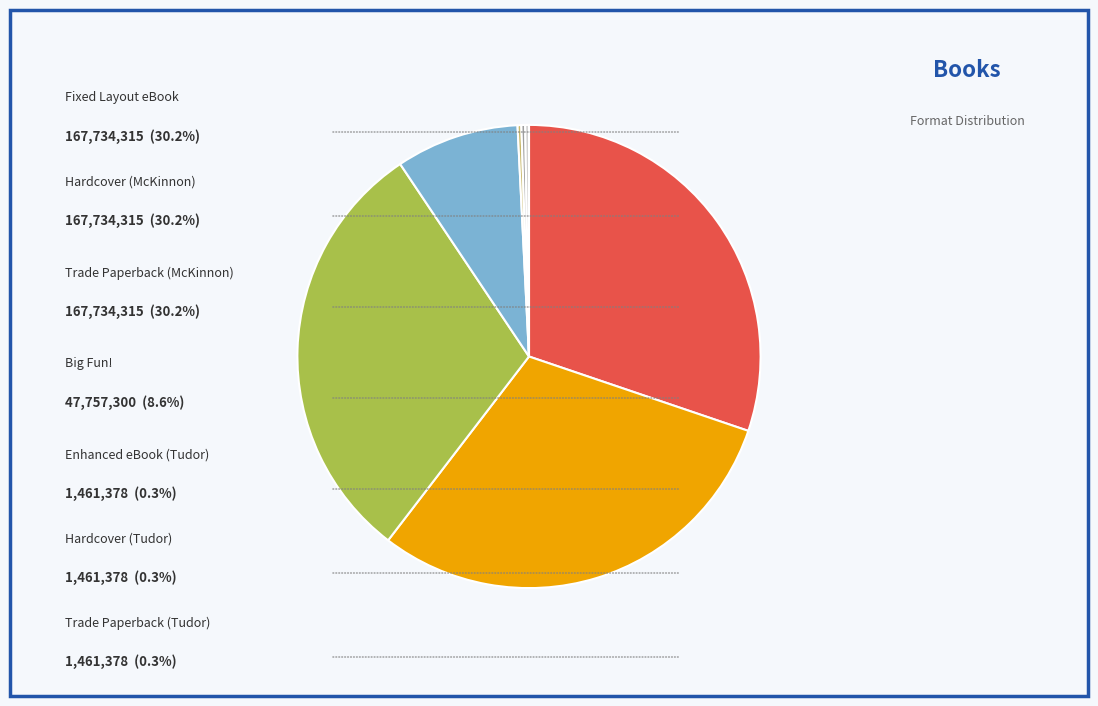

Is there any slice that represents more than half of the pie?

No